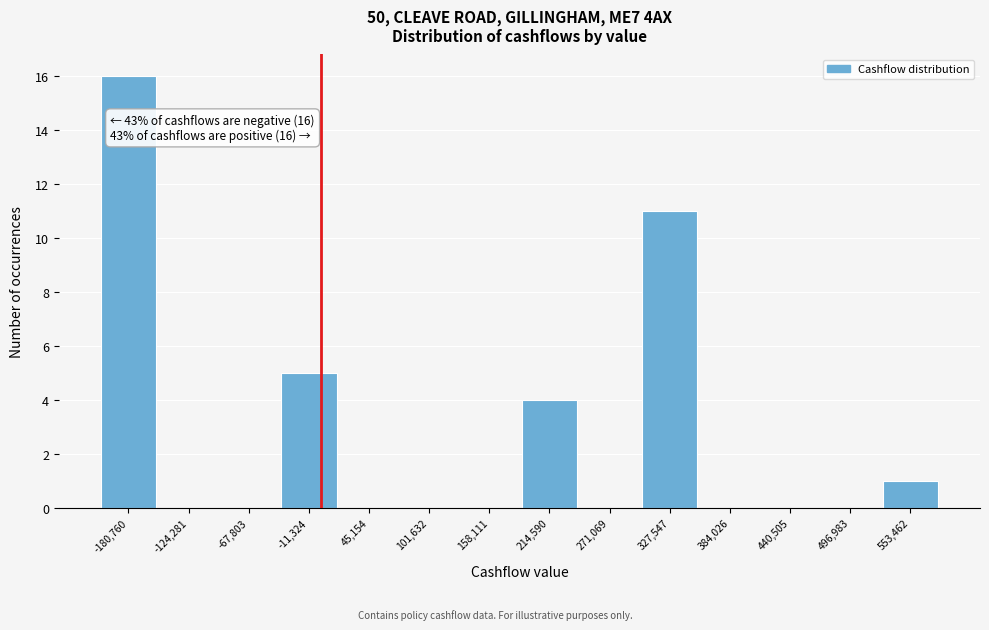

Which range on the x-axis has the tallest bar?

-210000 to -150000